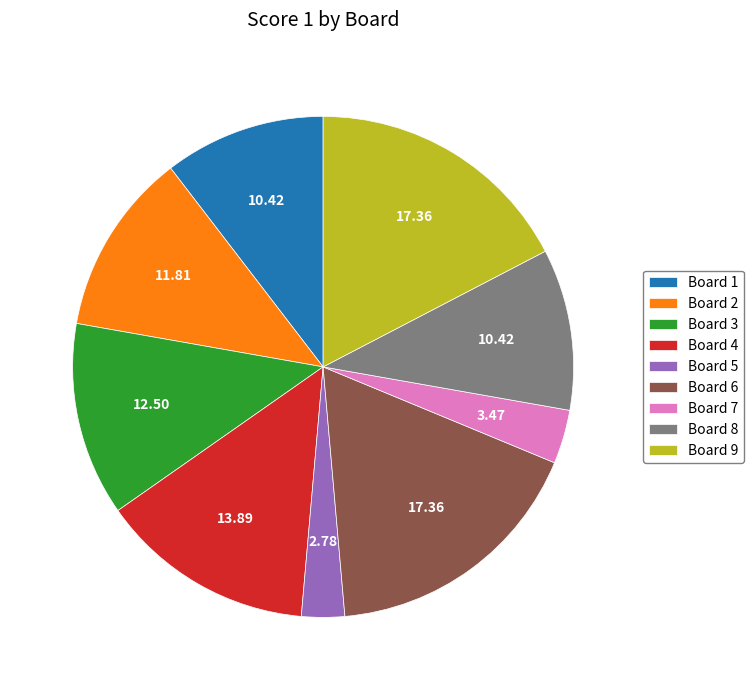

Do Board 9 and Board 8 together represent more than half of the pie?

No